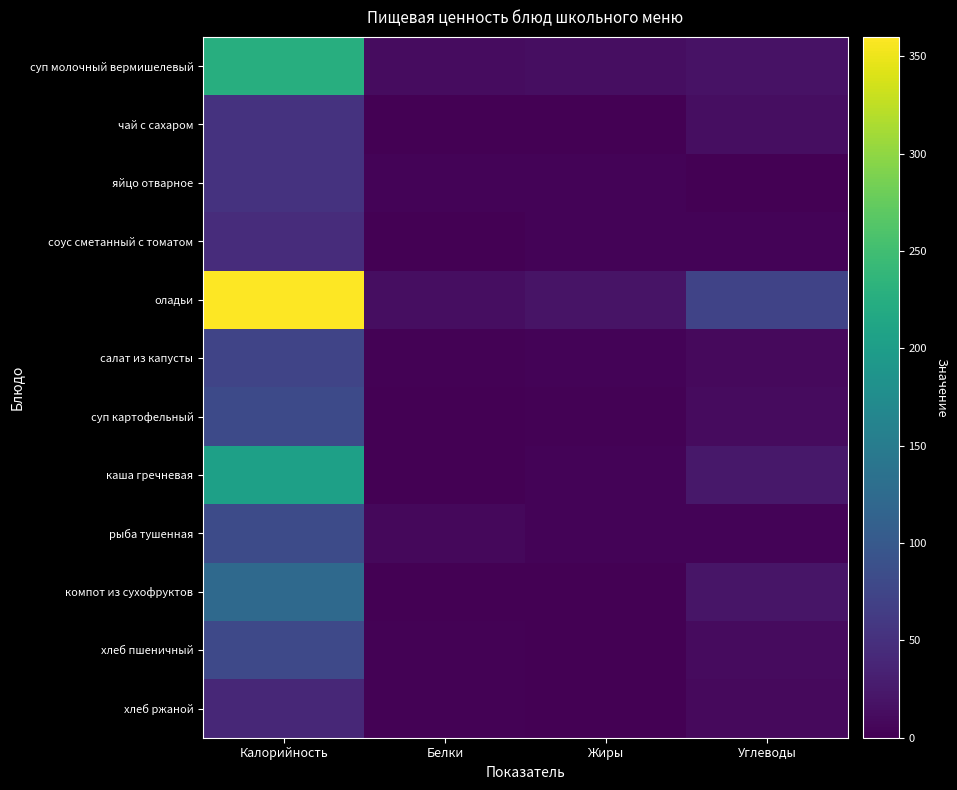

Reading left to right, extract all data points from this chart.

суп молочный вермишелевый: Калорийность=225.5	Белки=12.0	Жиры=13.0	Углеводы=17.0
чай с сахаром: Калорийность=53.0	Белки=1.0	Жиры=0.0	Углеводы=14.0
яйцо отварное: Калорийность=52.8	Белки=3.0	Жиры=3.0	Углеводы=1.0
соус сметанный с томатом: Калорийность=45.0	Белки=1.0	Жиры=4.0	Углеводы=3.0
оладьи: Калорийность=360.0	Белки=14.0	Жиры=19.0	Углеводы=73.0
салат из капусты: Калорийность=74.0	Белки=2.0	Жиры=4.0	Углеводы=9.0
суп картофельный: Калорийность=80.4	Белки=1.0	Жиры=2.0	Углеводы=10.0
каша гречневая: Калорийность=204.0	Белки=1.0	Жиры=3.0	Углеводы=23.0
рыба тушенная: Калорийность=82.8	Белки=8.0	Жиры=4.0	Углеводы=4.0
компот из сухофруктов: Калорийность=123.0	Белки=1.0	Жиры=1.0	Углеводы=20.0
хлеб пшеничный: Калорийность=80.0	Белки=2.0	Жиры=1.0	Углеводы=10.0
хлеб ржаной: Калорийность=40.6	Белки=2.0	Жиры=0.3	Углеводы=9.0